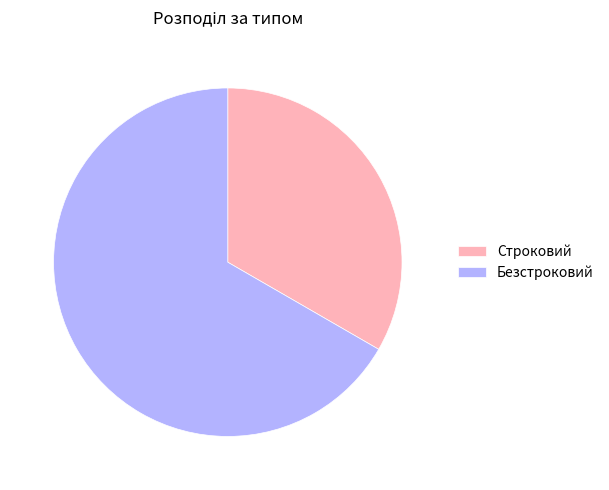

Count the number of slices in the pie.

2